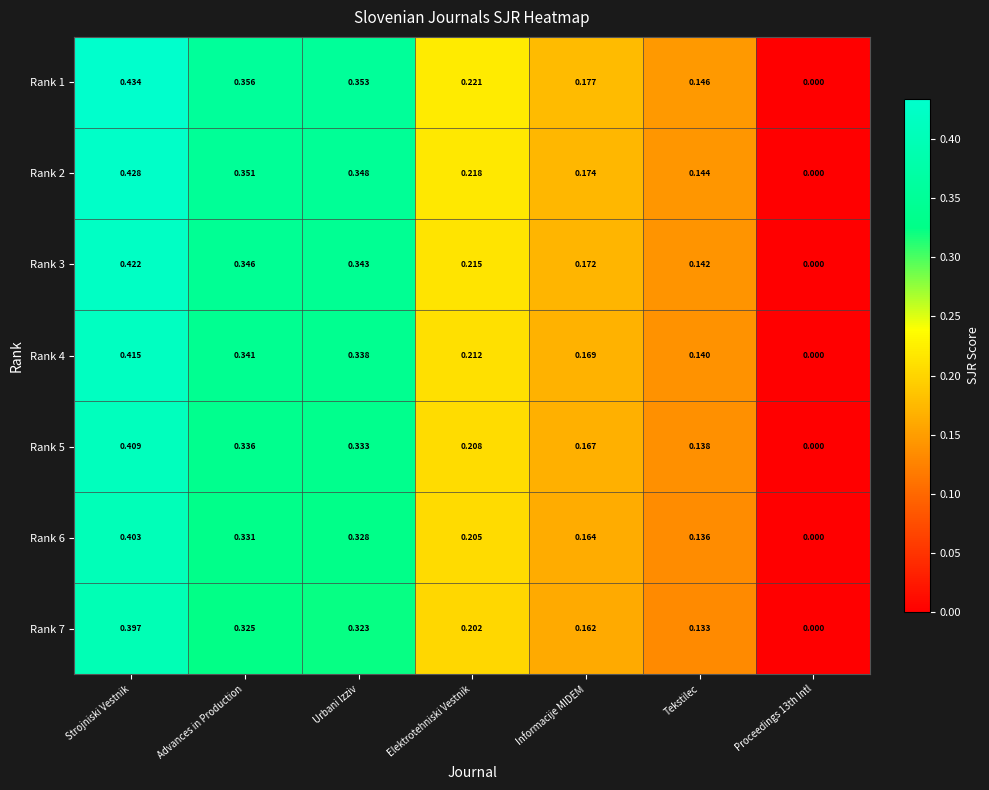

Is the value of Rank 1 at Strojniski Vestnik greater than the value of Rank 2 at Strojniski Vestnik?

Yes